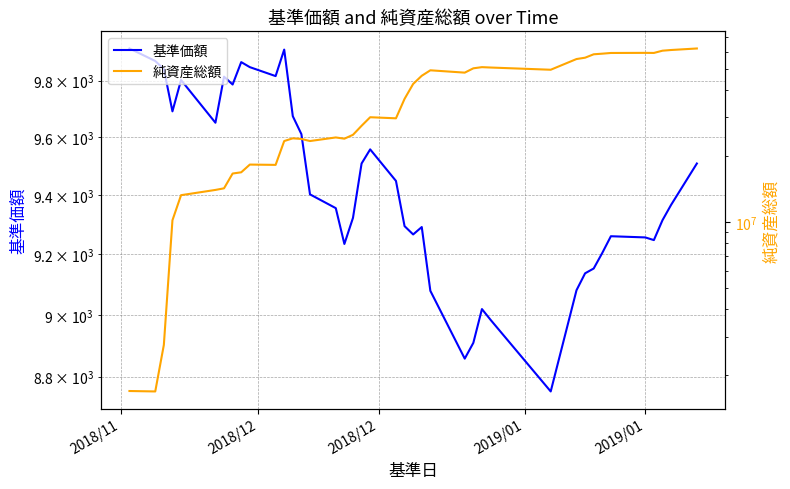

Reading left to right, transcribe all the data shown in this chart.

基準価額: 9915	9870	9841	9691	9802	9651	9814	9786	9866	9848	9816	9911	9674	9611	9403	9356	9235	9323	9509	9558	9449	9295	9267	9292	9079	8858	8909	9019	8984	8753	9081	9137	9153	9205	9261	9257	9248	9315	9367	9509
純資産総額: 1692951	1685187	2748137	10185982	13257377	14010930	14248092	16646604	16862119	18288043	18229248	23420058	24097343	23941178	23422122	24322070	24007543	25007021	27492294	30079309	29738995	36486367	42684185	46508348	49258006	48061250	50297802	50917673	50716668	49545498	55446648	56236486	58285531	58665907	59095871	59167062	59114206	60529210	60966734	61952912